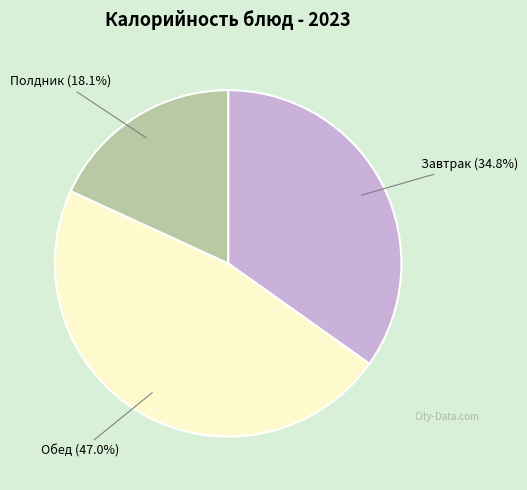

Is there any slice that represents more than half of the pie?

No